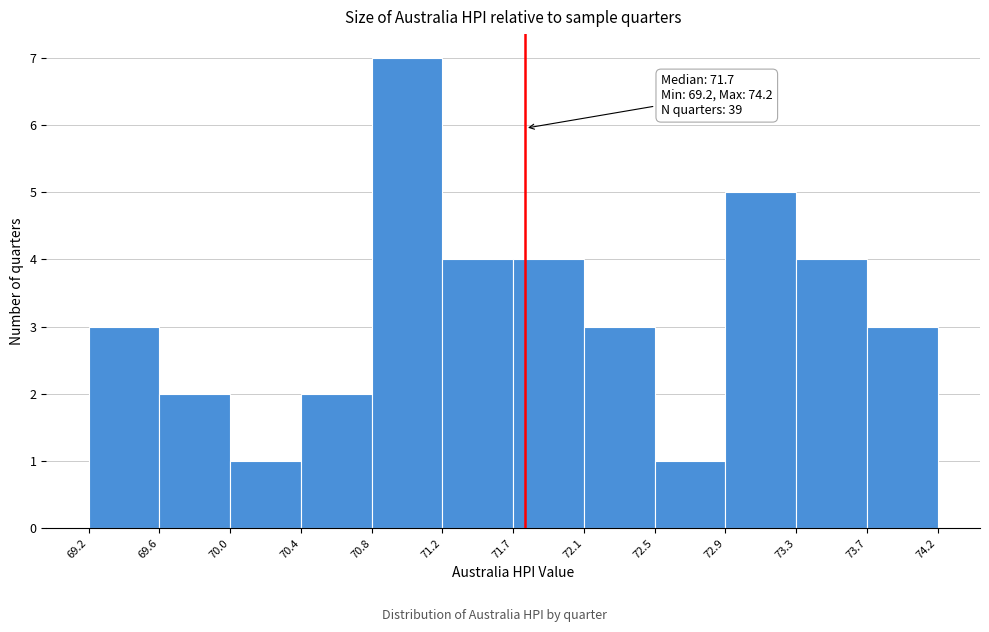

Which range on the x-axis has the tallest bar?

70.8 to 71.2